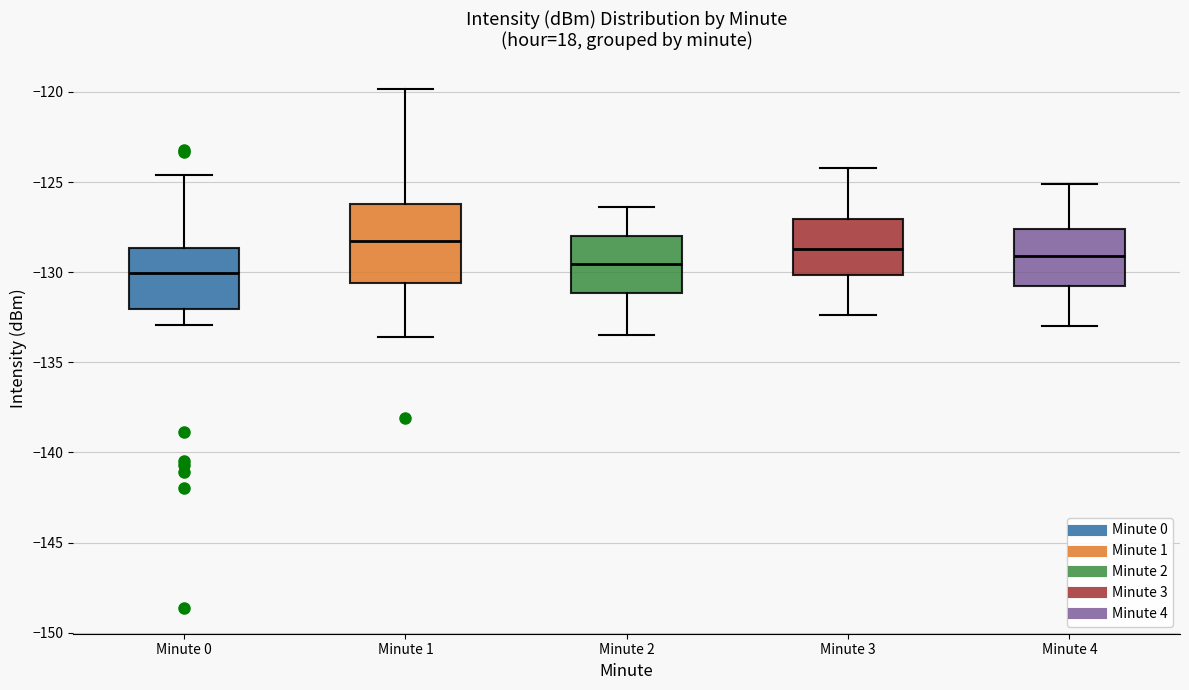

Which box is the tallest, from its lower edge to its upper edge?

Minute 1